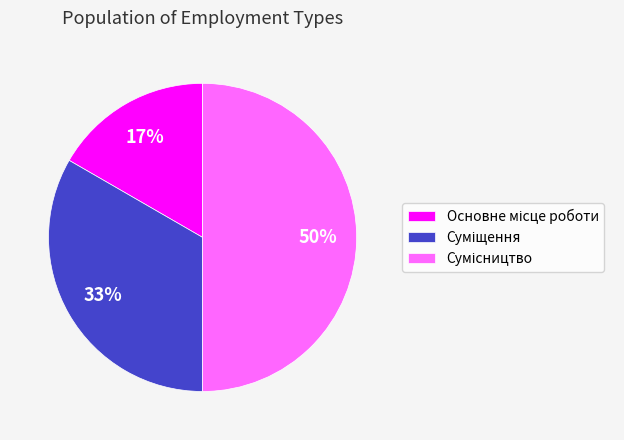

To the nearest percent, what is the average slice percentage?

33%